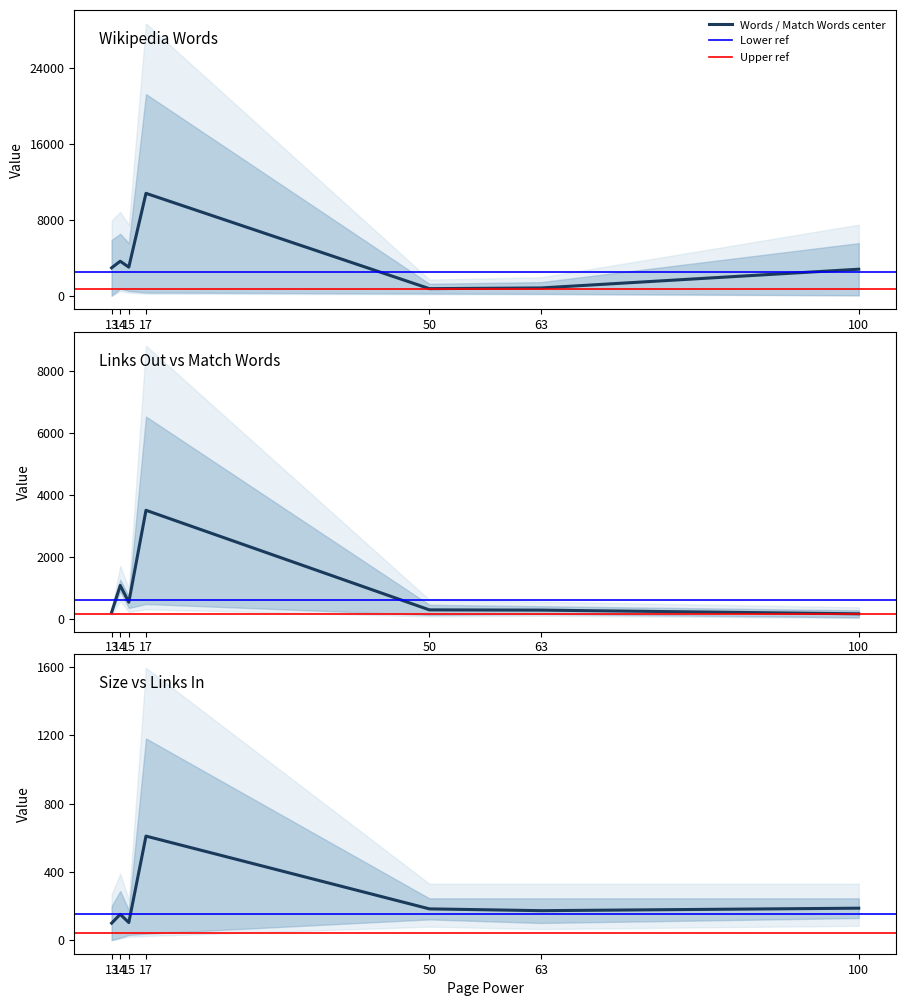

True or false: Size has more than 0 interior local peaks.

True